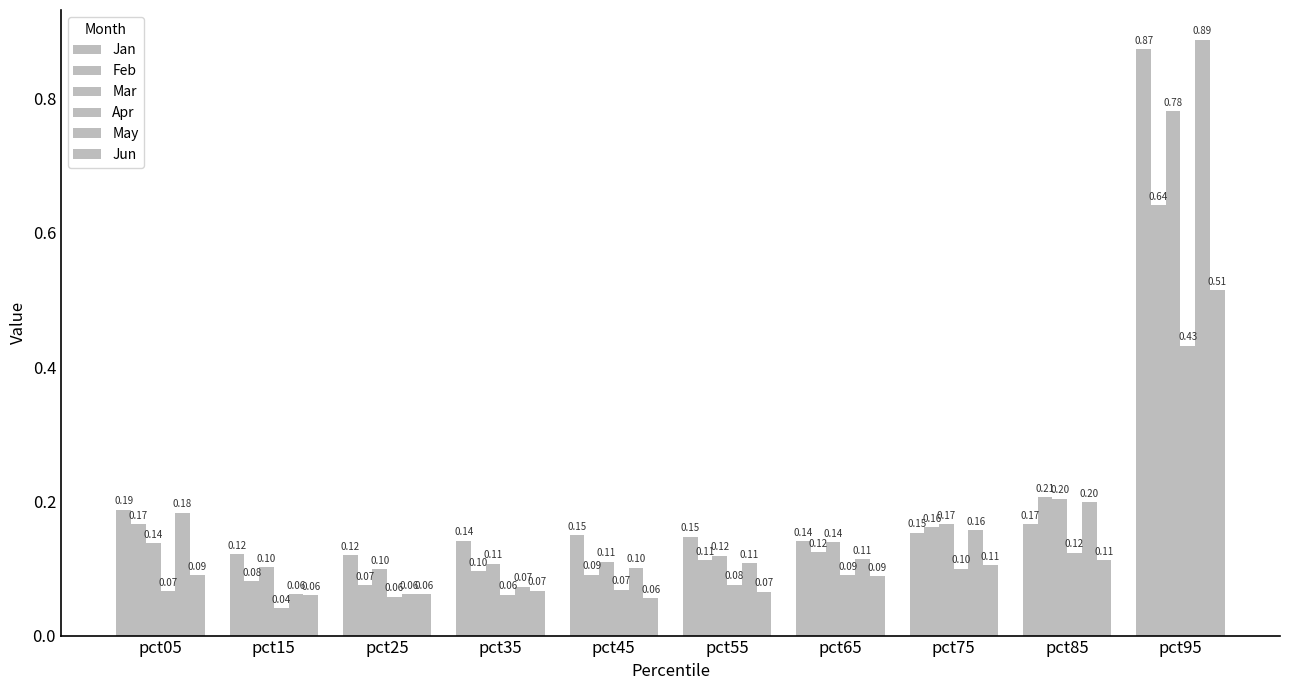

How many distinct data groups are displayed?

6